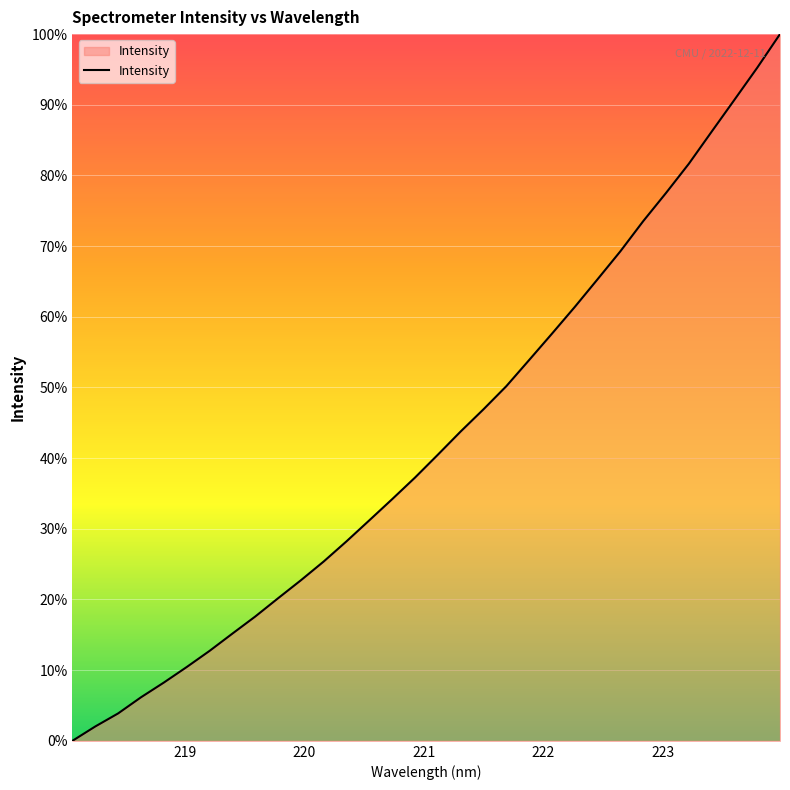

What is the greatest value displayed?

100.0